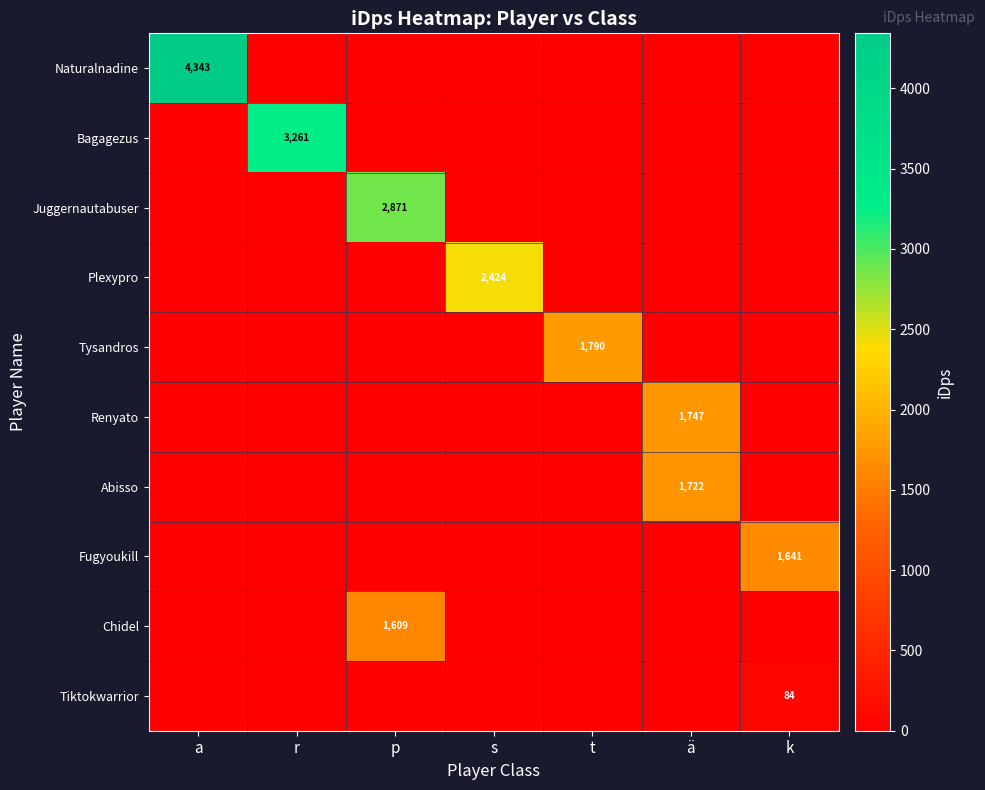

Is it true that Juggernautabuser equals 1179.3 at a?

False